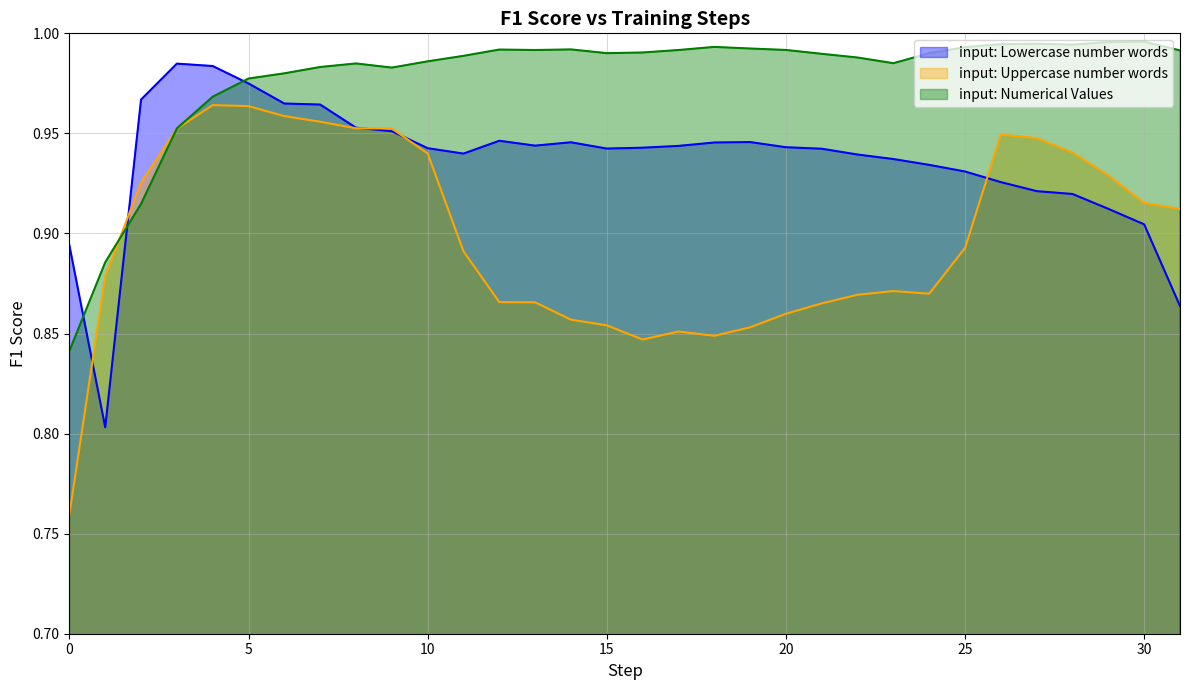

What is the difference between the second highest and minimum values in the input: Uppercase number words series?

0.2